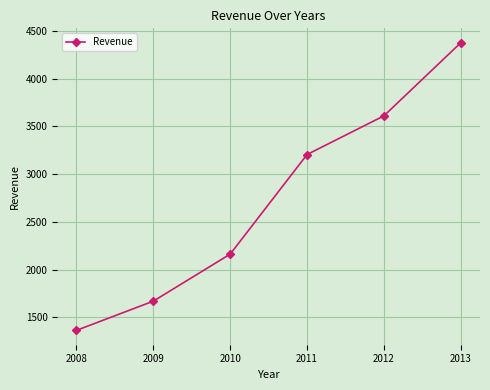

What is the minimum value shown in the chart?

1364.7